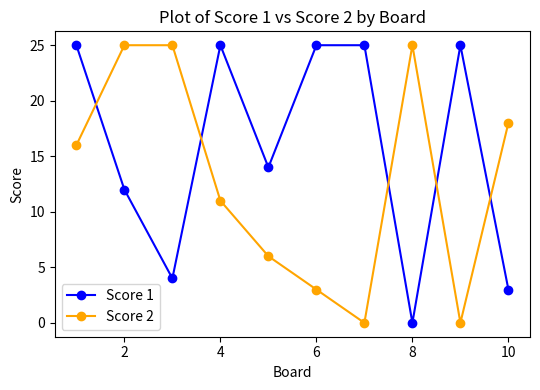

Which series has the largest total across all categories?

Score 1